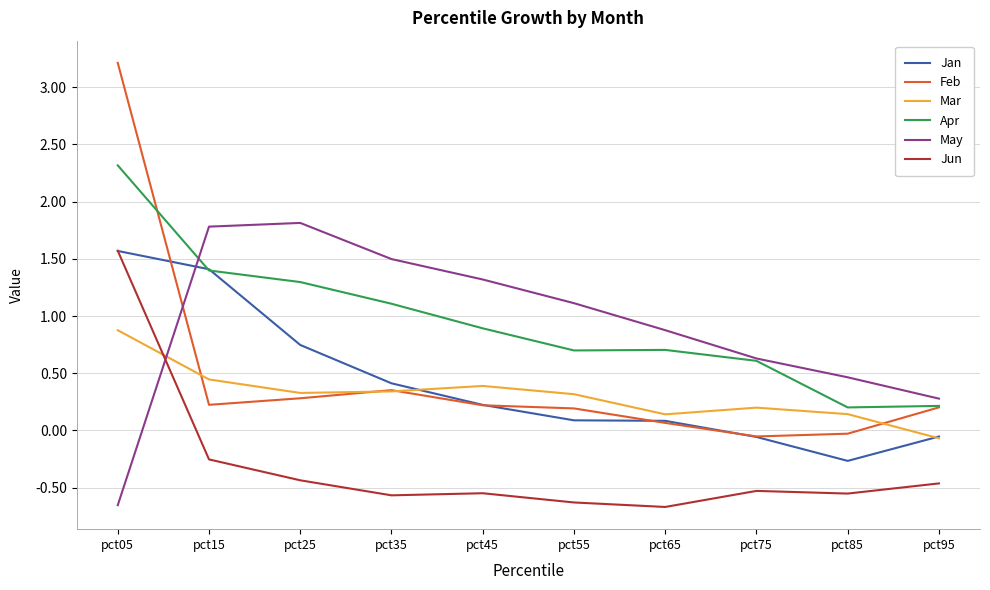

Where is Feb nearest to the value 1?

pct35